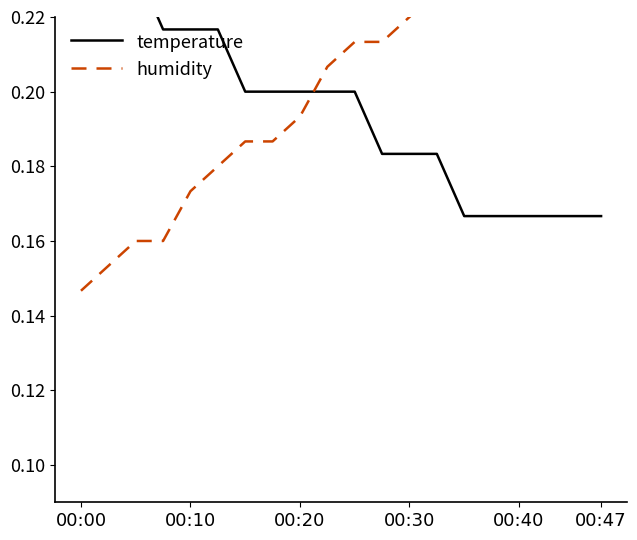

What is the sum of the temperature values at 00:20 and 12?

0.4